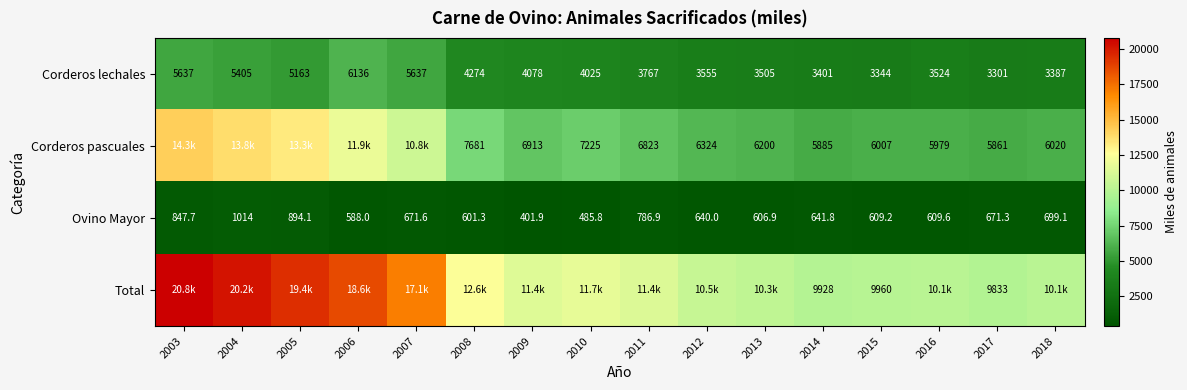

List the series in order of their overall mean, lowest first.

Ovino Mayor, Corderos lechales, Corderos pascuales, Total